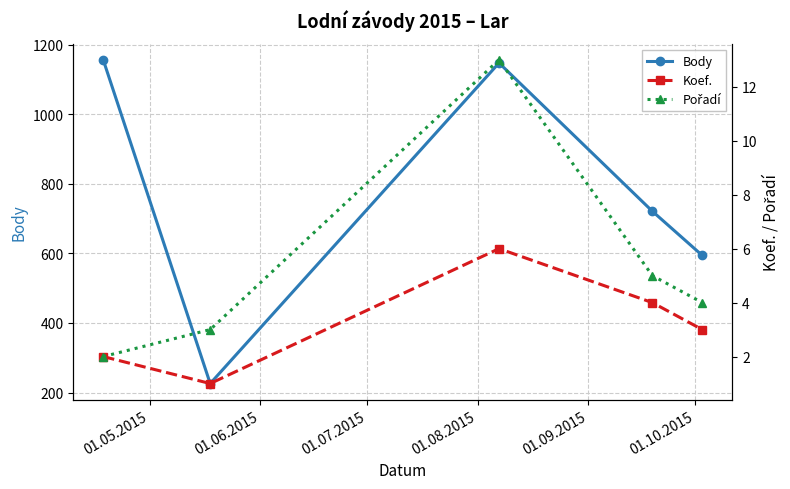

Reading left to right, extract all data points from this chart.

Body: 1156	226	1147	721	594
Koef.: 2	1	6	4	3
Pořadí: 2	3	13	5	4